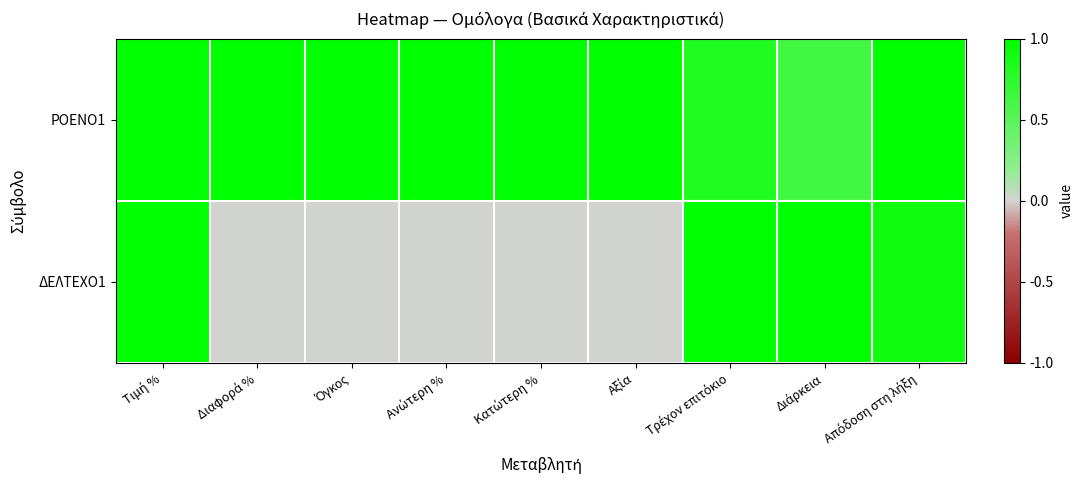

How many categories are shown in the chart?

9